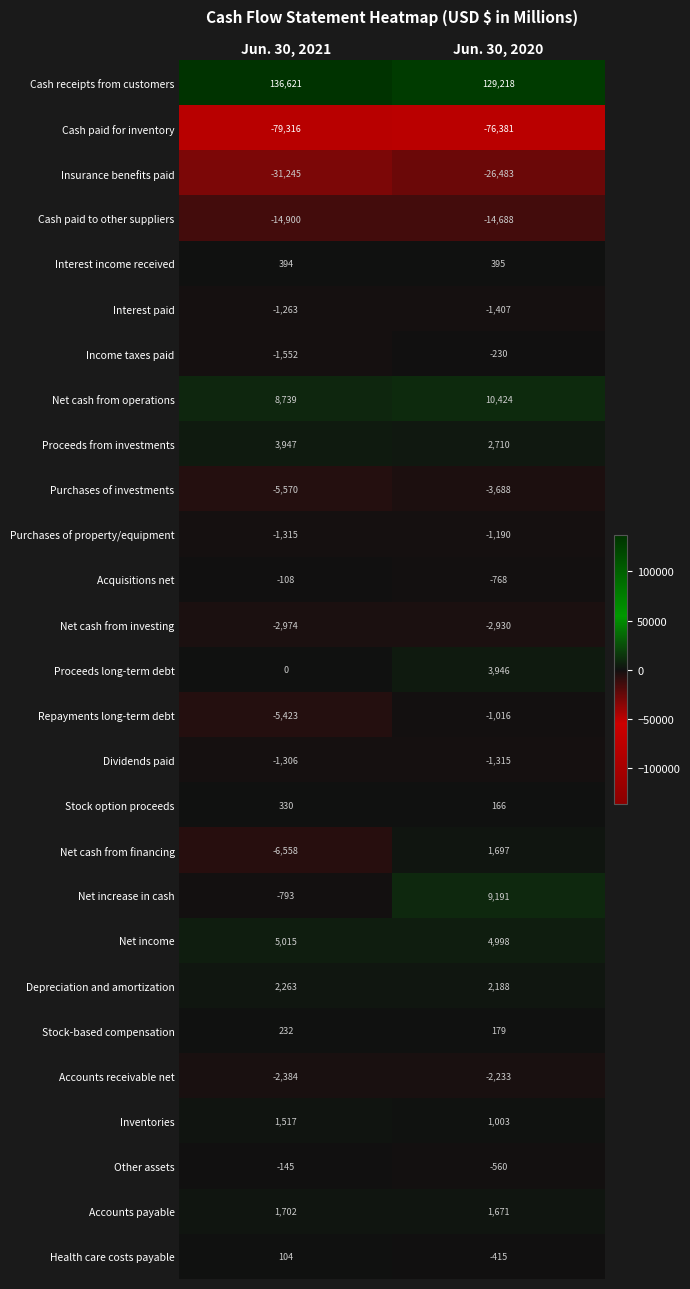

Which series has the largest range (max minus min)?

Net increase in cash